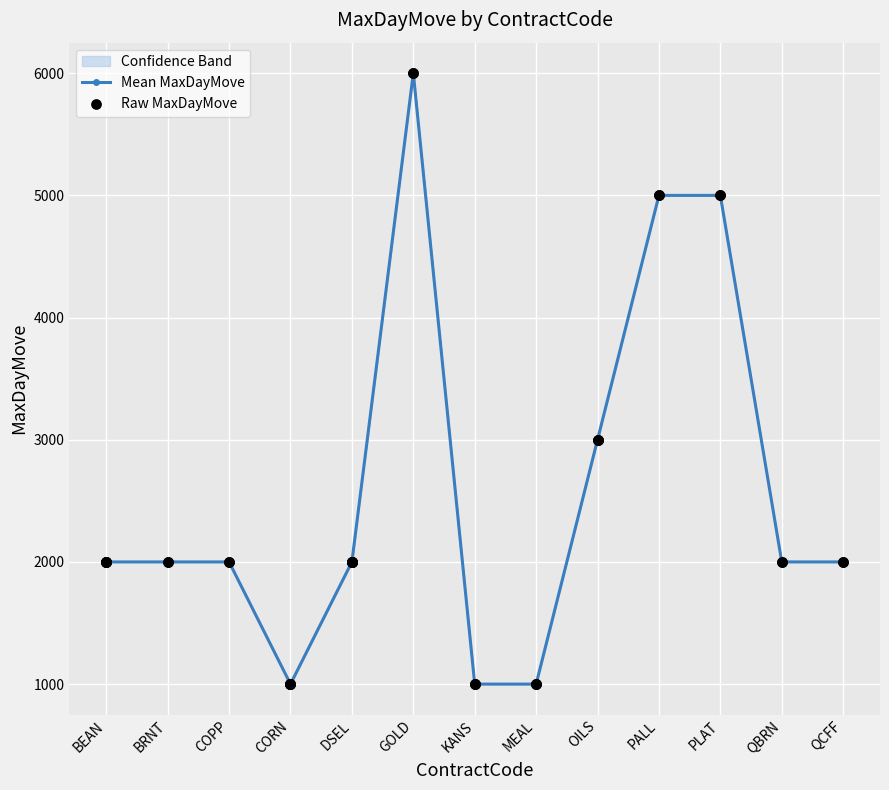

Approximately how many times larger is the value at DSEL compared to PALL?

0.4